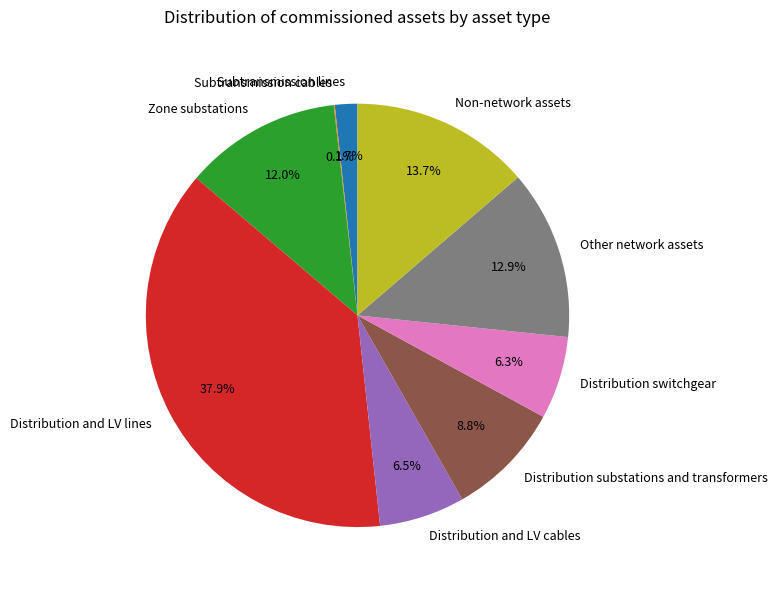

Do Distribution switchgear and Other network assets together represent more than half of the pie?

No